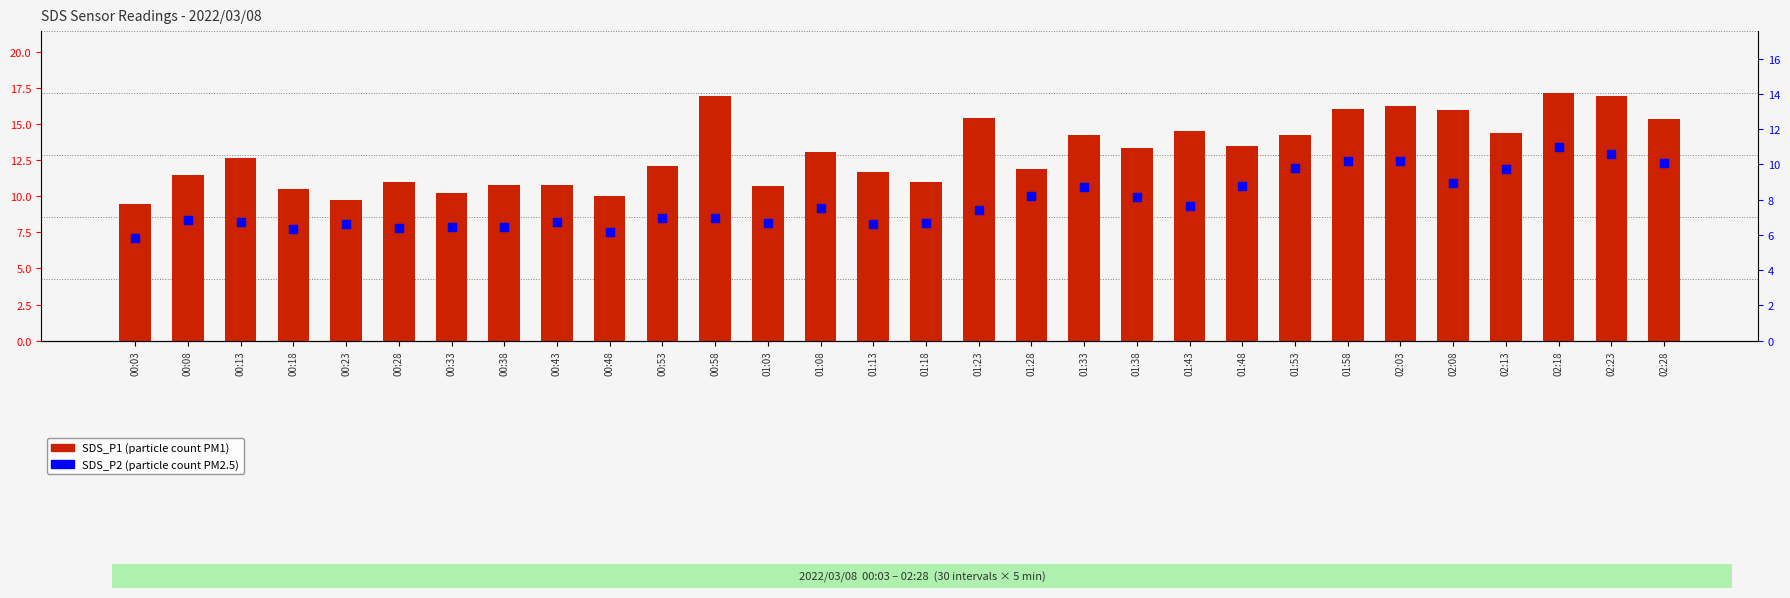

Which series contains the highest Y value?

SDS_P1